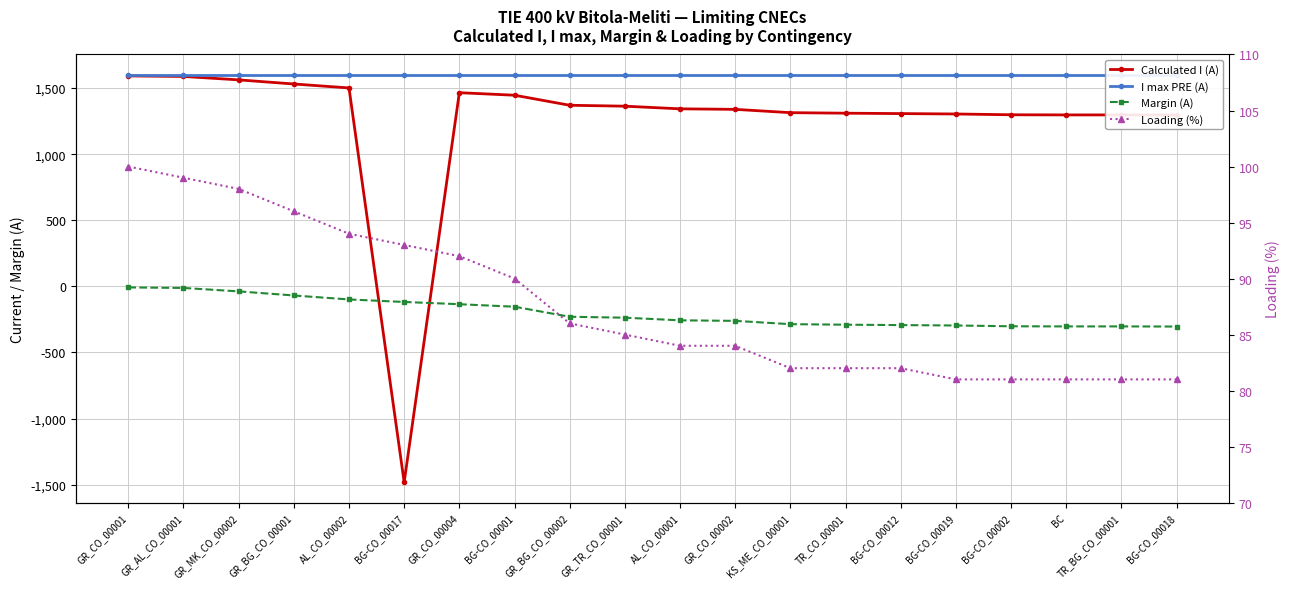

Between BG-CO_00002 and BG-CO_00017, which is larger?

BG-CO_00002